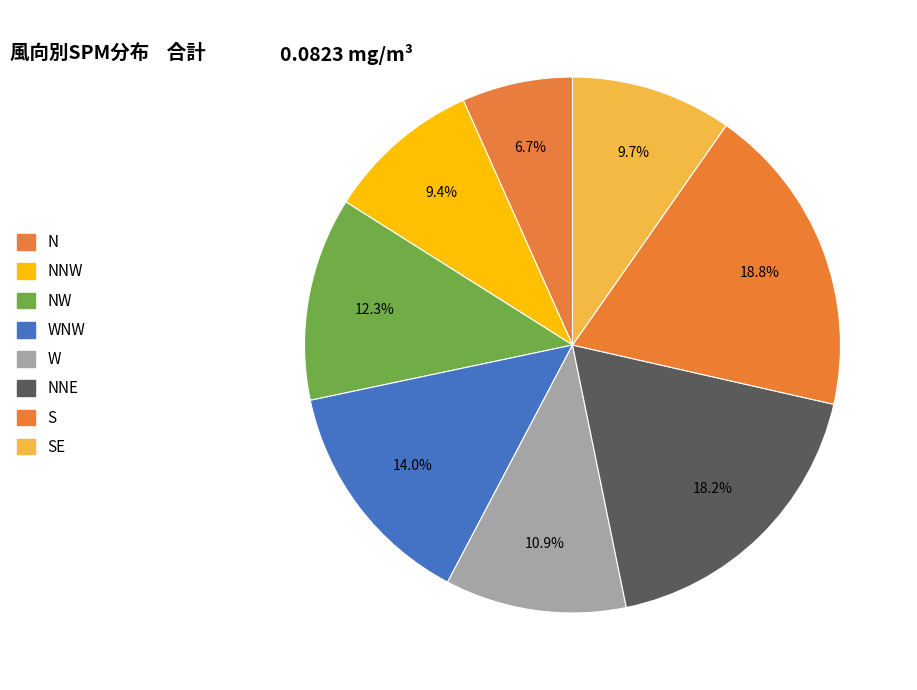

Count the number of slices in the pie.

8